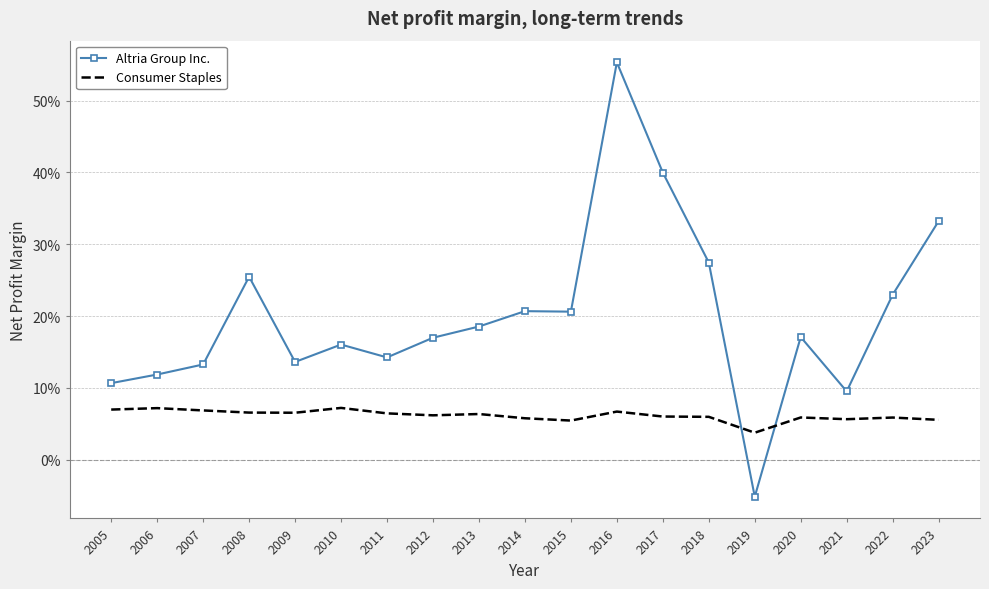

What is the spread (max minus min) of values at 2013?

0.1